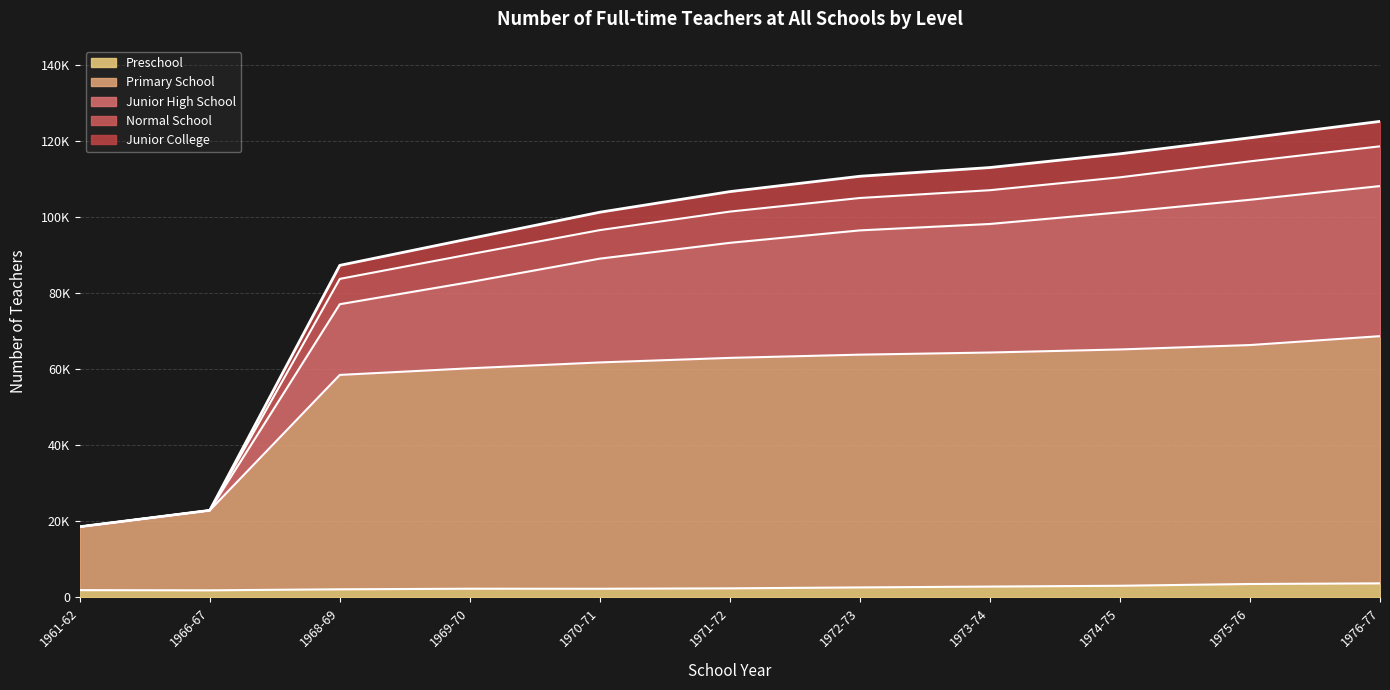

What are all the series names shown in the legend?

Preschool, Primary School, Junior High School, Normal School, Junior College